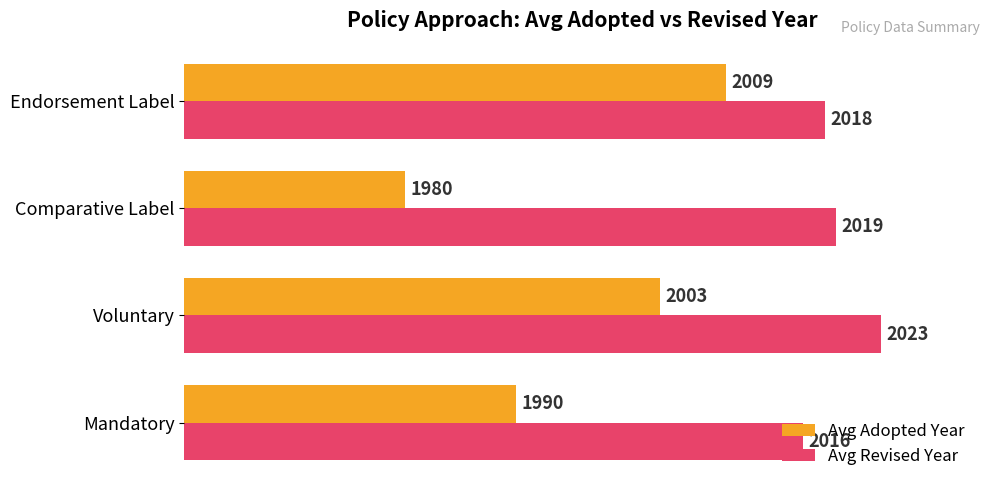

True or false: Avg Revised Year has a value of 2932 at Endorsement Label.

False